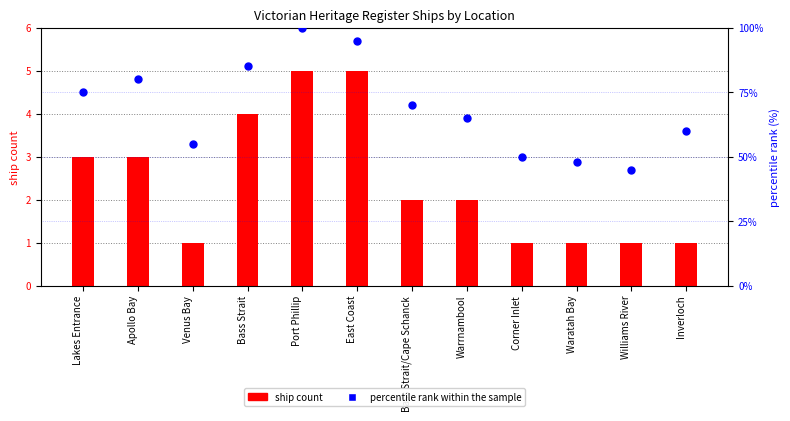

Which series contains the highest Y value?

percentile rank within the sample